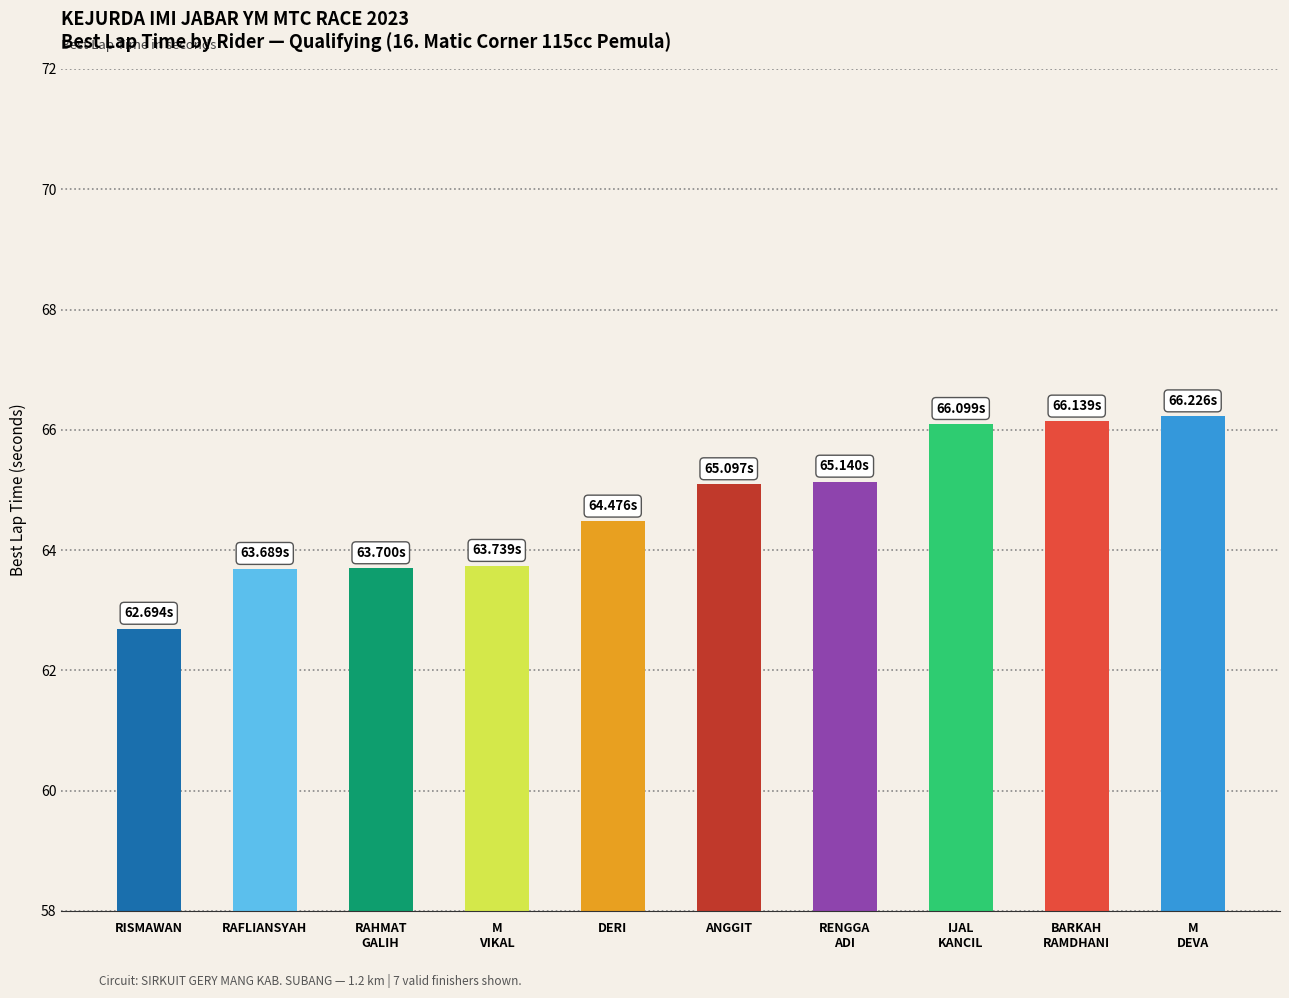

At which category does the chart reach its minimum across all series?

RISMAWAN